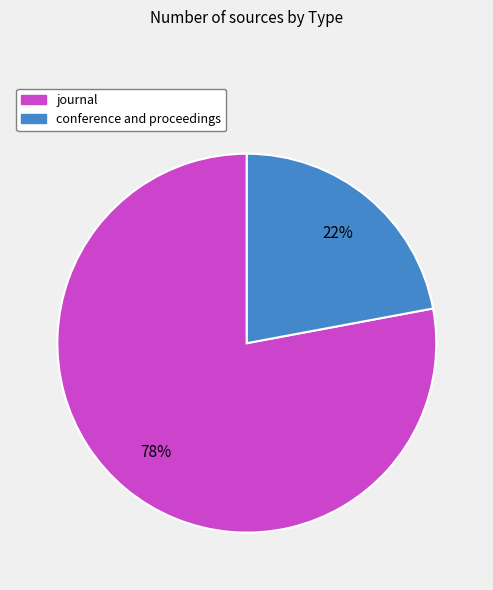

To the nearest percent, what is the combined percentage of conference and proceedings and journal?

100%